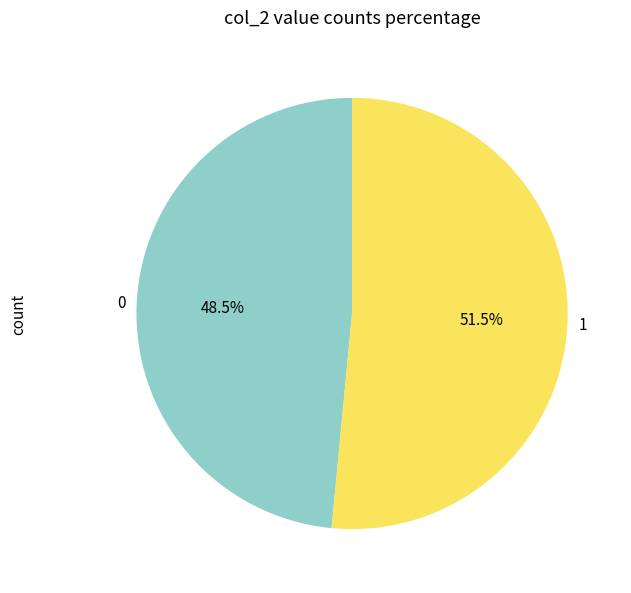

How many segments does this pie chart have?

2